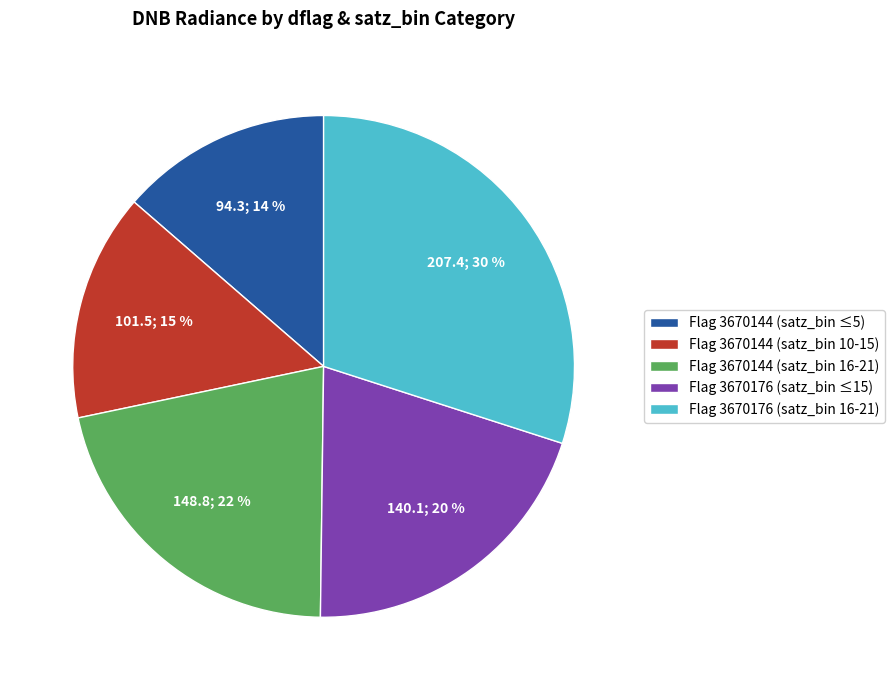

Is there any slice that represents more than half of the pie?

No